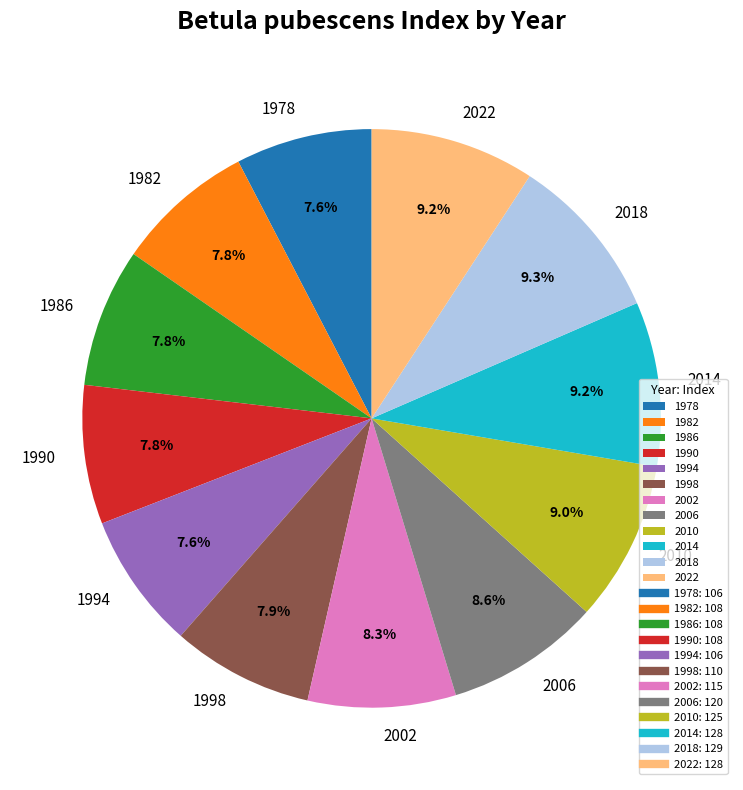

How many segments does this pie chart have?

12